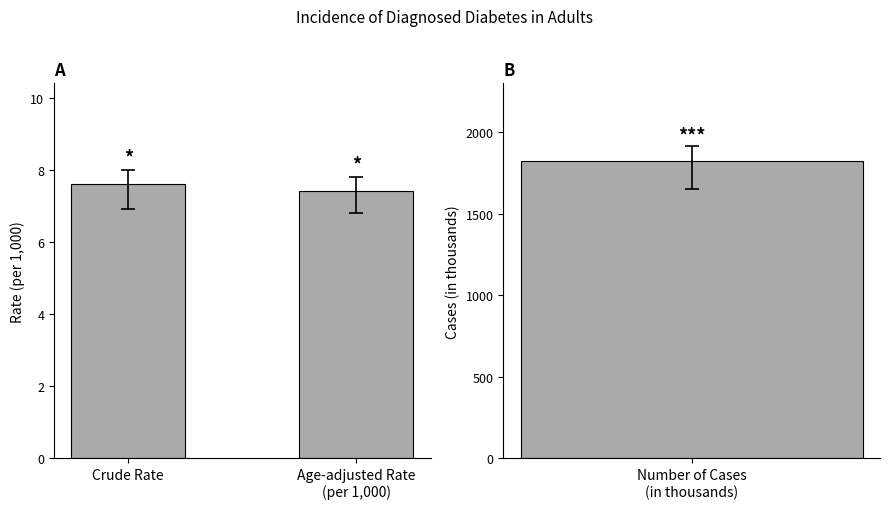

Are the bars horizontal?

No